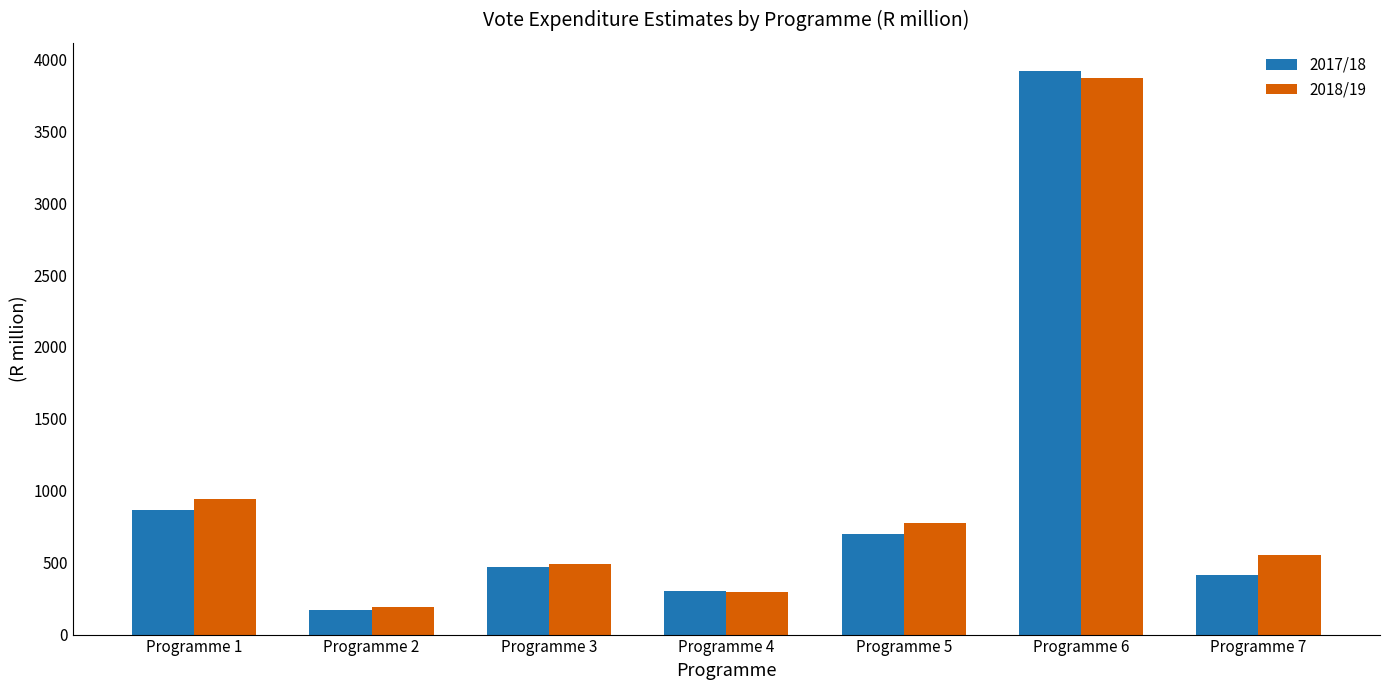

Are the bars grouped side by side (vs. stacked)?

Yes